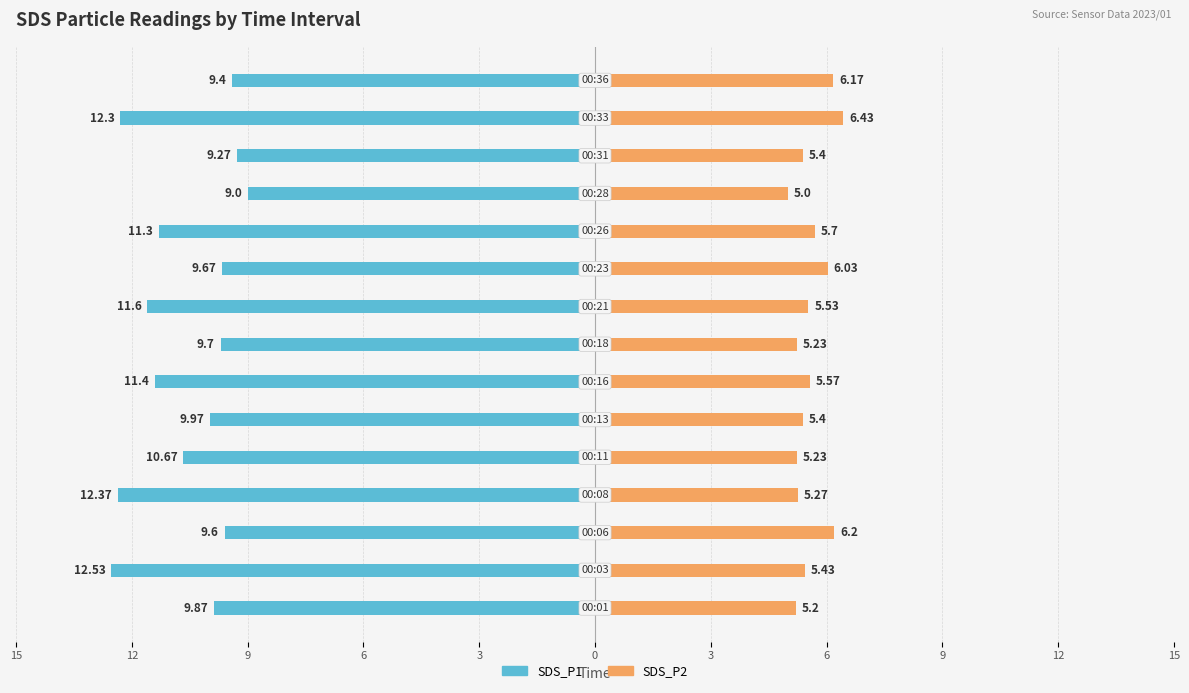

Is it true that SDS_P1 equals -4.1 at 11?

False